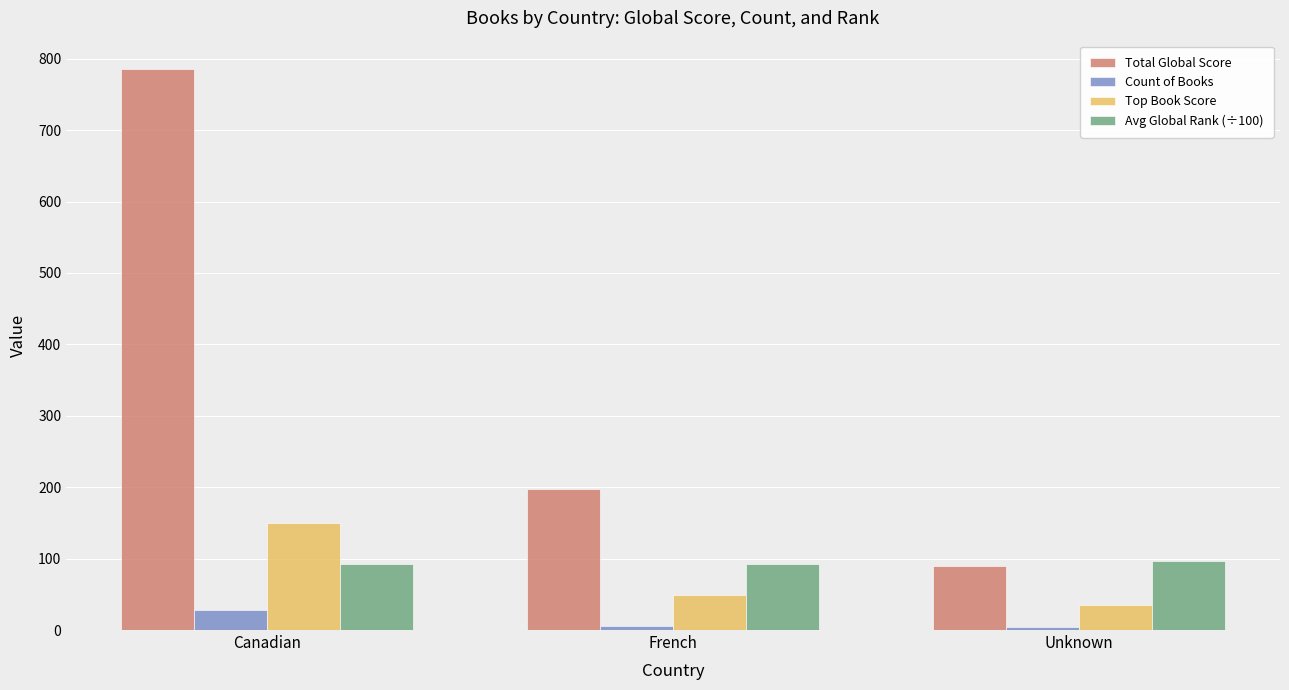

At how many categories does at least one series exceed 367?

1